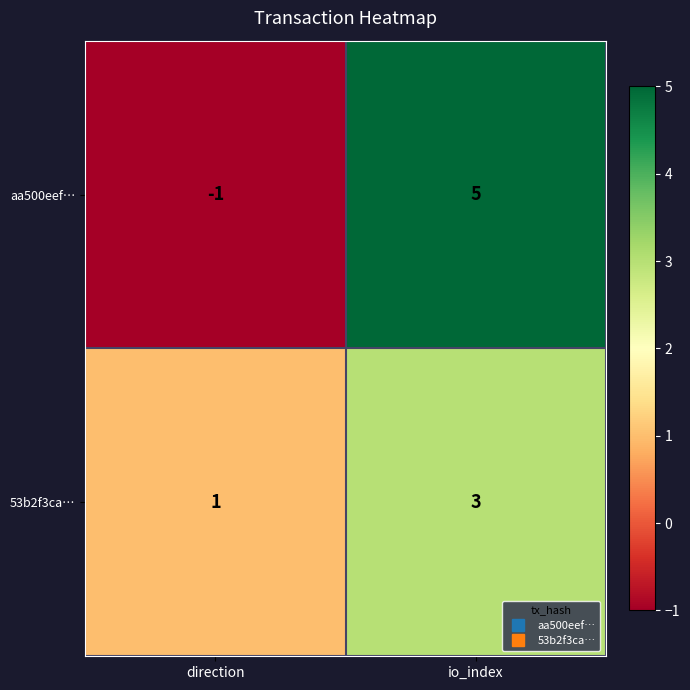

Rank the categories by aa500eef… value from lowest to highest.

direction, io_index